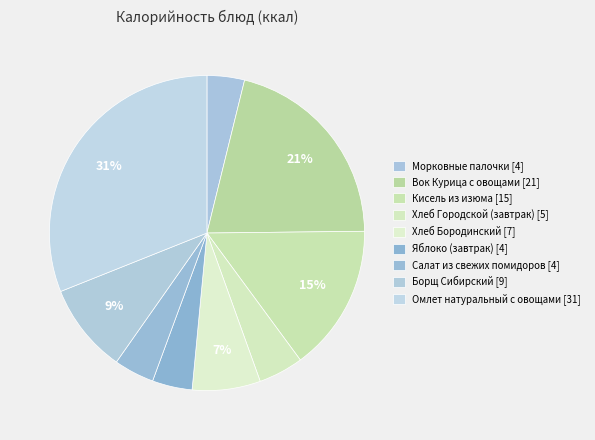

What percentage is NOT represented by Хлеб Бородинский?

93.0%